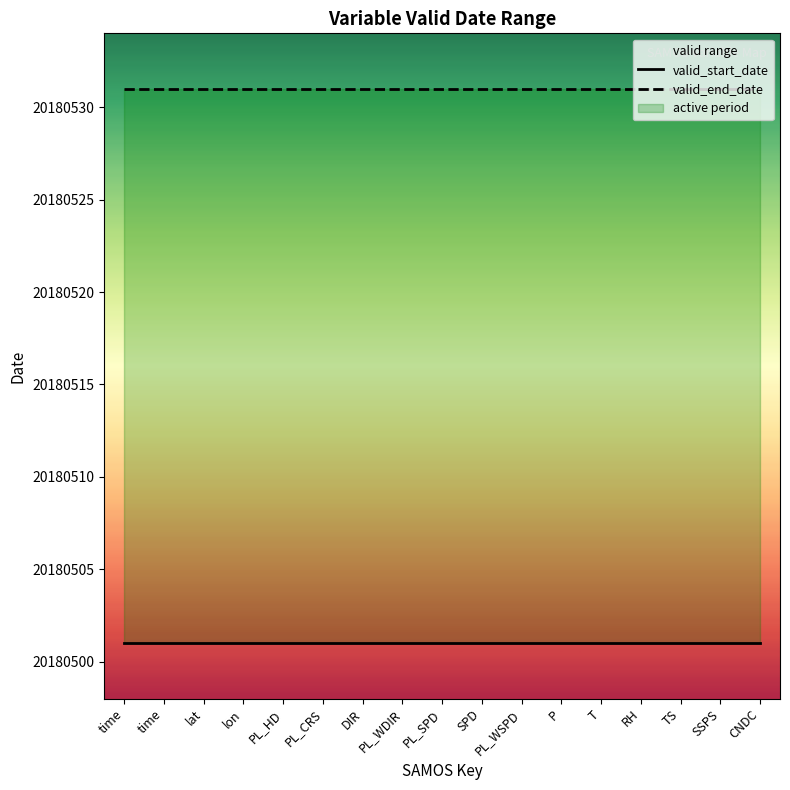

At which category does the chart reach its minimum across all series?

time